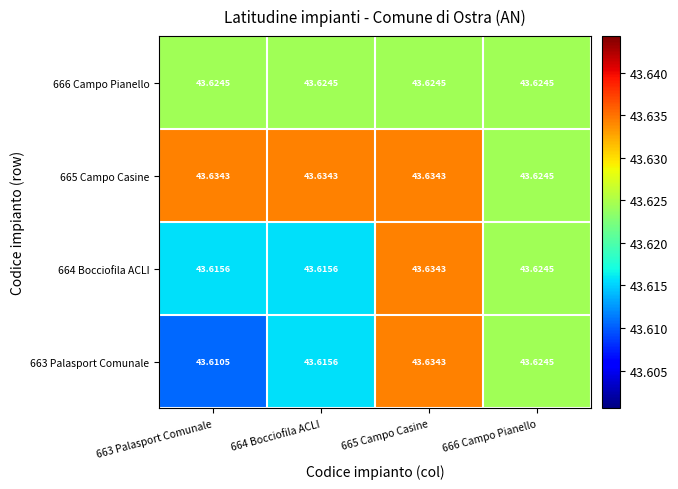

How many distinct data groups are displayed?

4